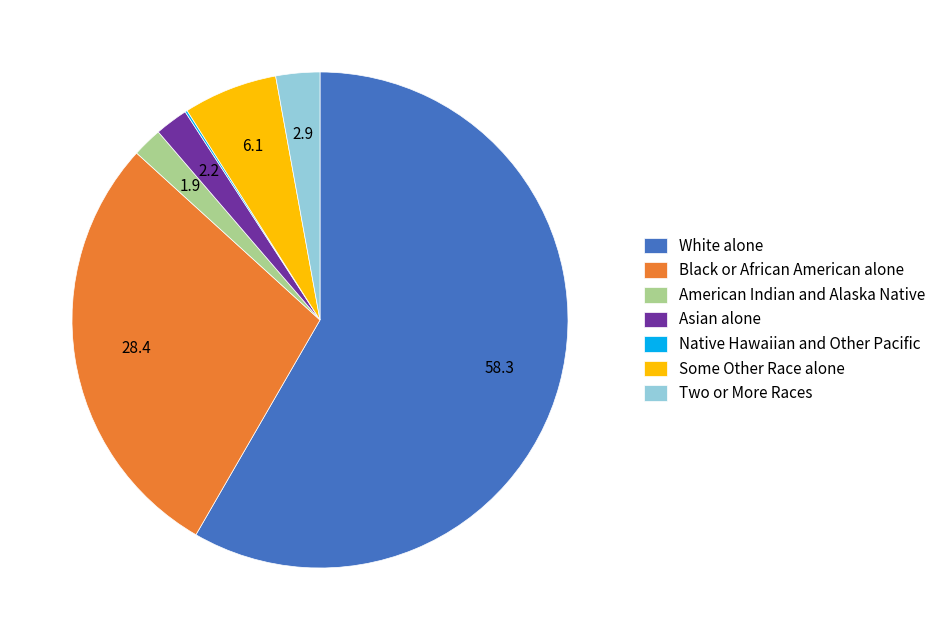

Between White alone and American Indian and Alaska Native, which is larger?

White alone